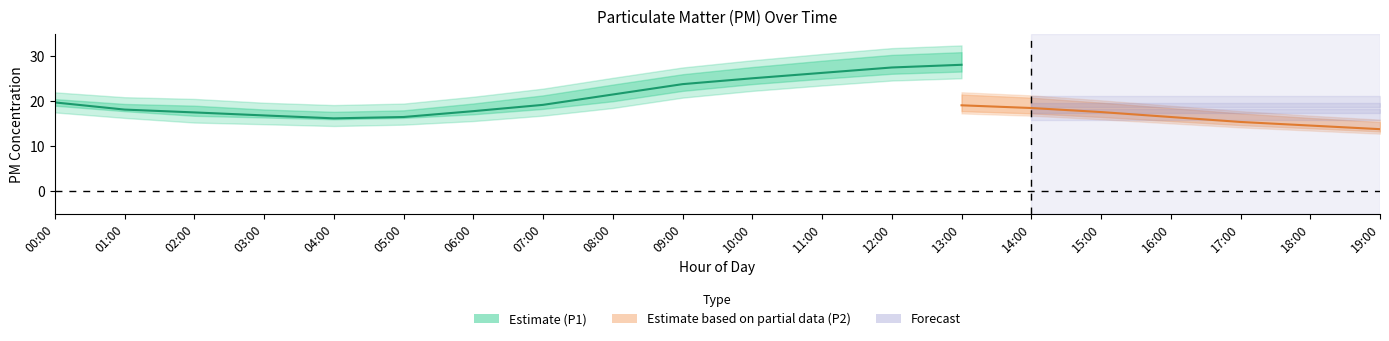

Is this an area chart (filled region under the line)?

No